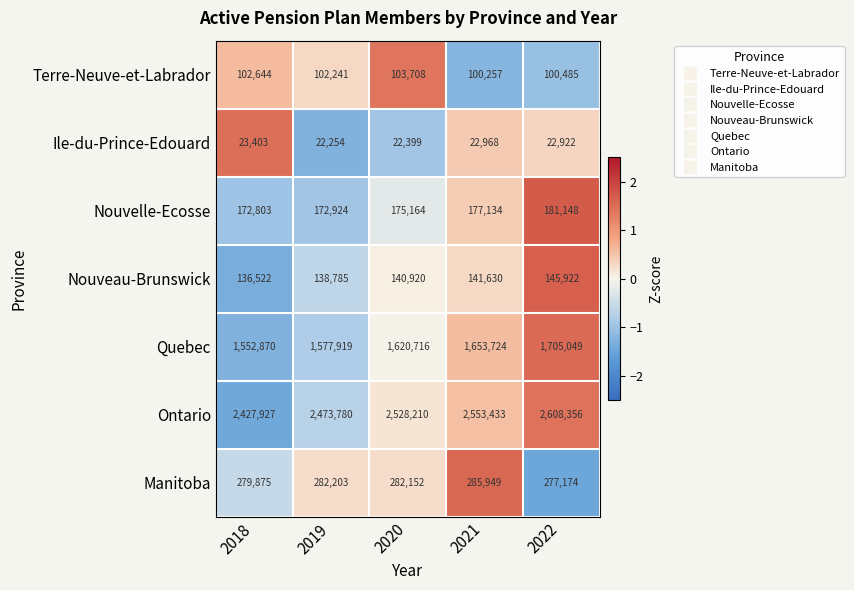

How many series are shown in this chart?

7